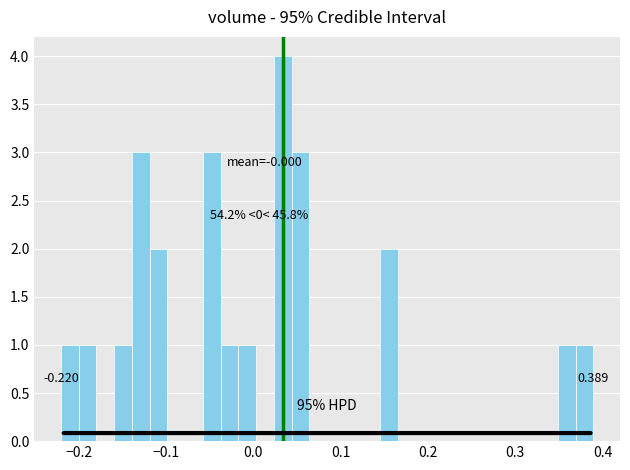

Around what value on the x-axis is the tallest bar? Give the approximate position of its centre, as read against the axis.

0.03